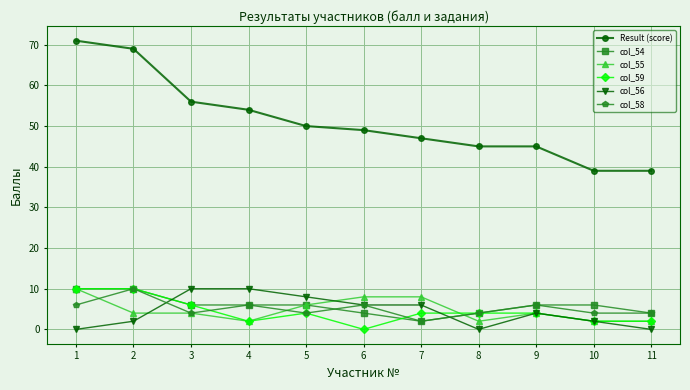

Is the value of Result (score) at 2 greater than the value of col_54 at 8?

Yes